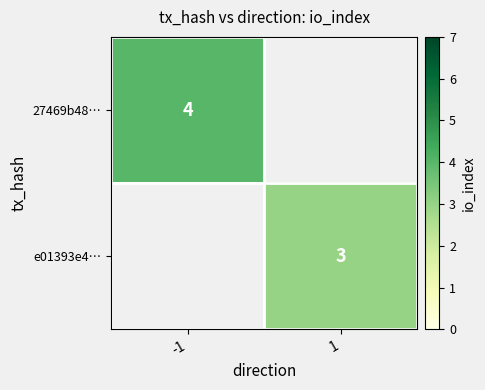

Is it true that e01393e4… equals 0.6 at 1?

False